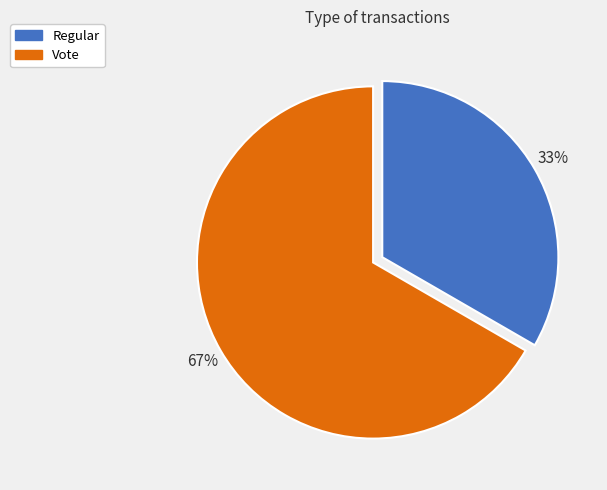

To the nearest percent, what is the combined percentage of Vote and Regular?

100%